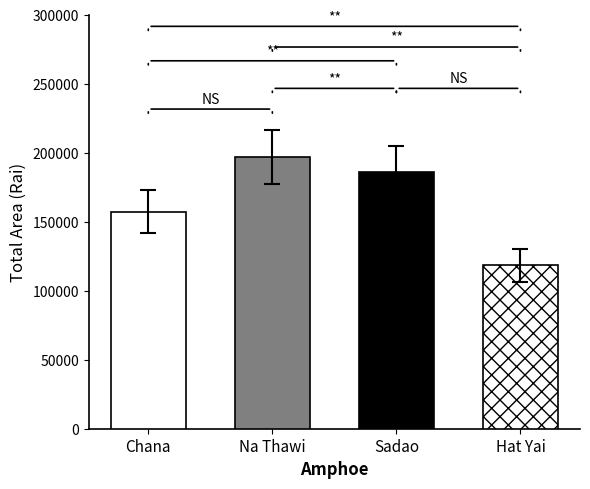

How many series are shown in this chart?

1